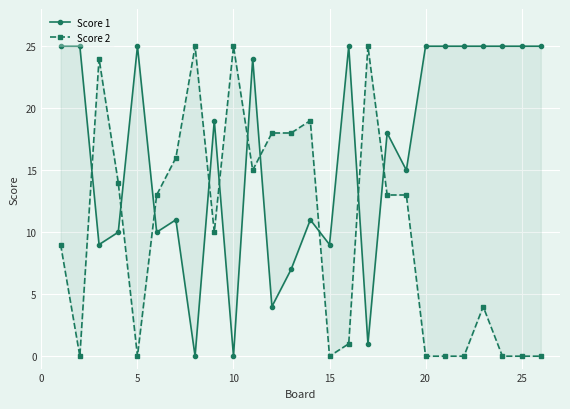

Reading right to left, list all the values displayed in this chart.

Score 1: 25	25	25	25	25	25	25	15	18	1	25	9	11	7	4	24	0	19	0	11	10	25	10	9	25	25
Score 2: 0	0	0	4	0	0	0	13	13	25	1	0	19	18	18	15	25	10	25	16	13	0	14	24	0	9